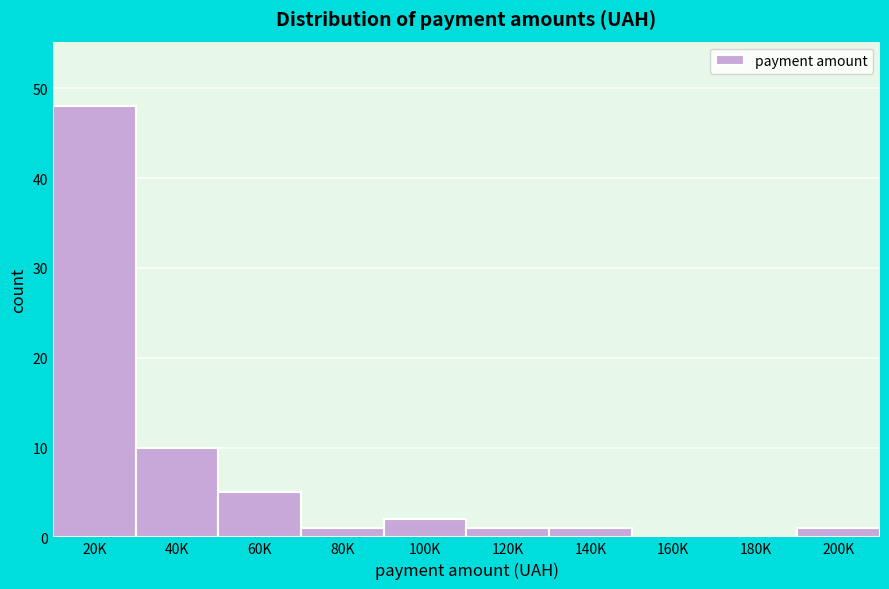

Reading left to right, list all the values displayed in this chart.

20K=48	40K=10	60K=5	80K=1	100K=2	120K=1	140K=1	160K=0	180K=0	200K=1